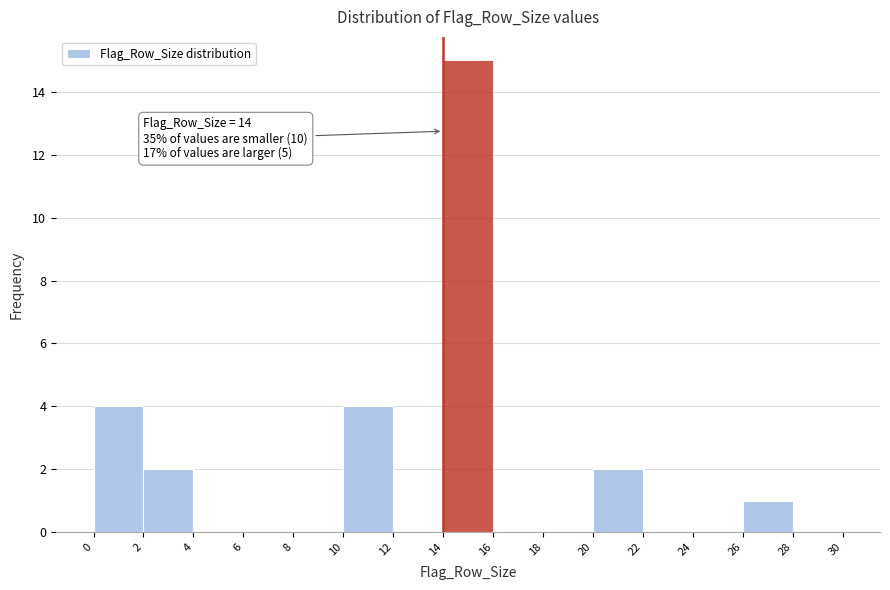

Over which range of the x-axis is the bar tallest?

14 to 16